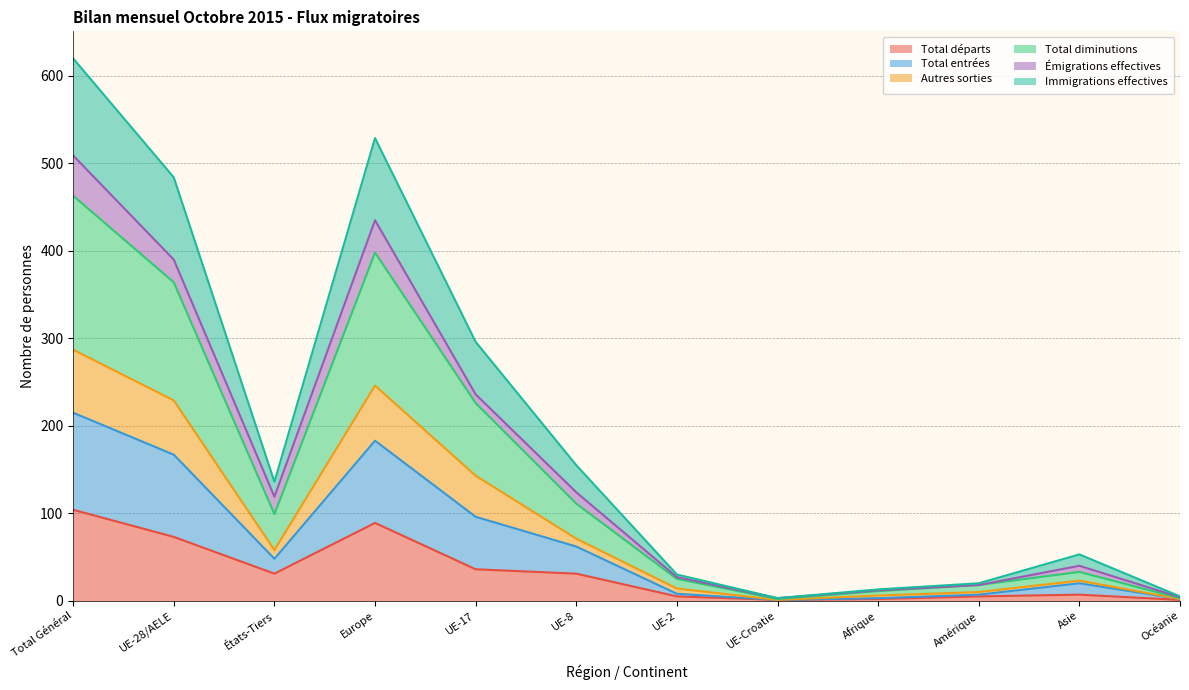

Does the chart have visible grid lines?

Yes